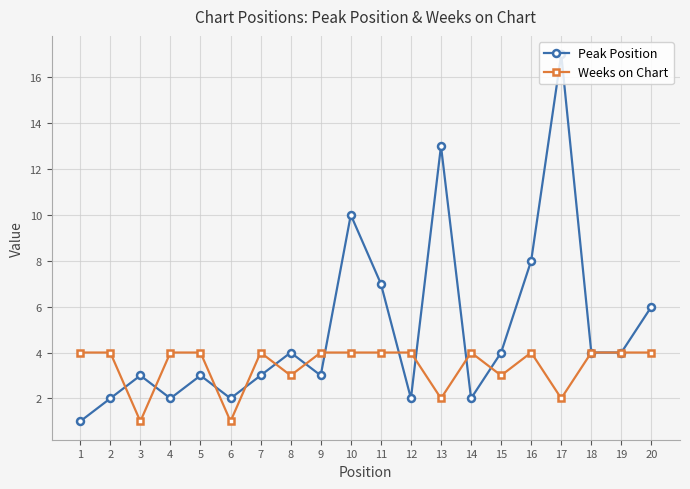

What is the sum of all Weeks on Chart values?

68